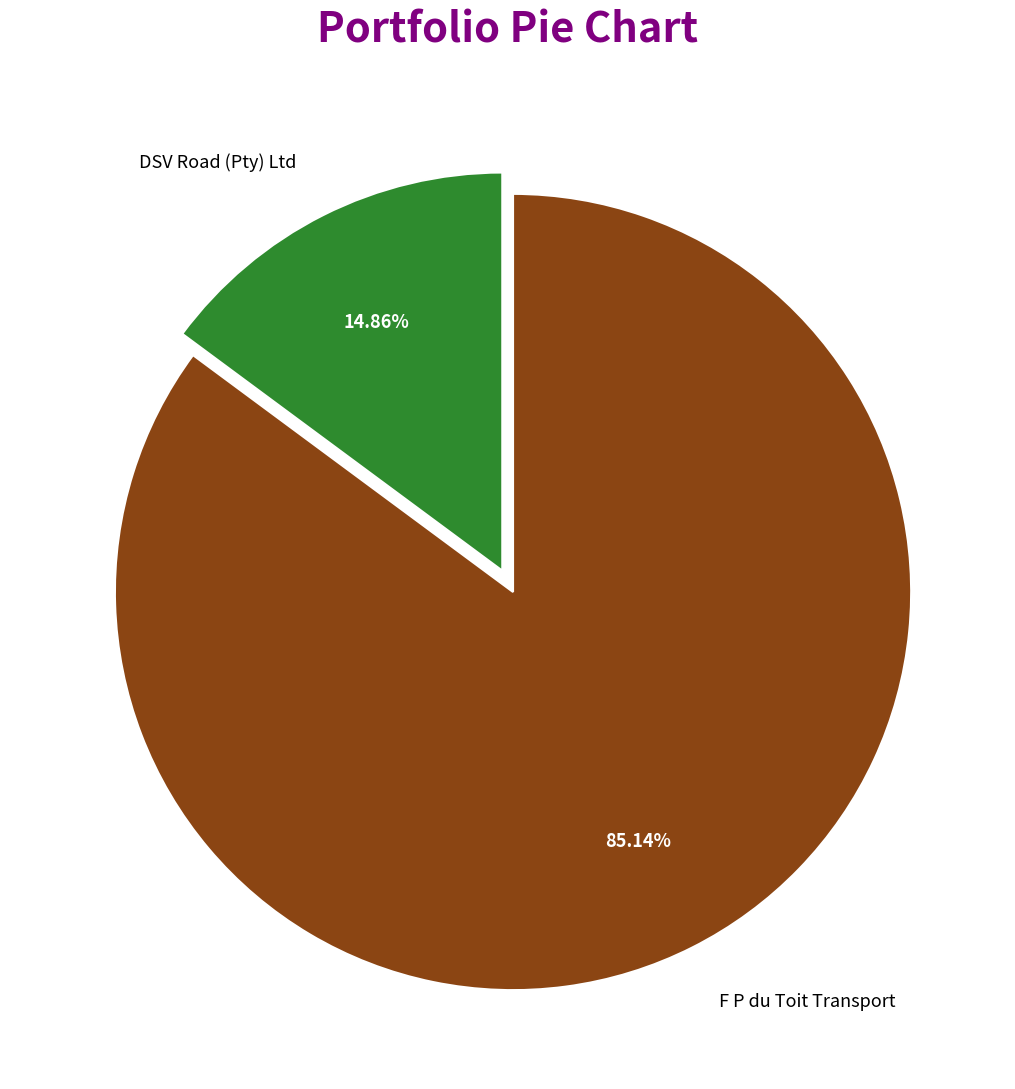

How much of the chart is everything except DSV Road (Pty) Ltd?

85.1%